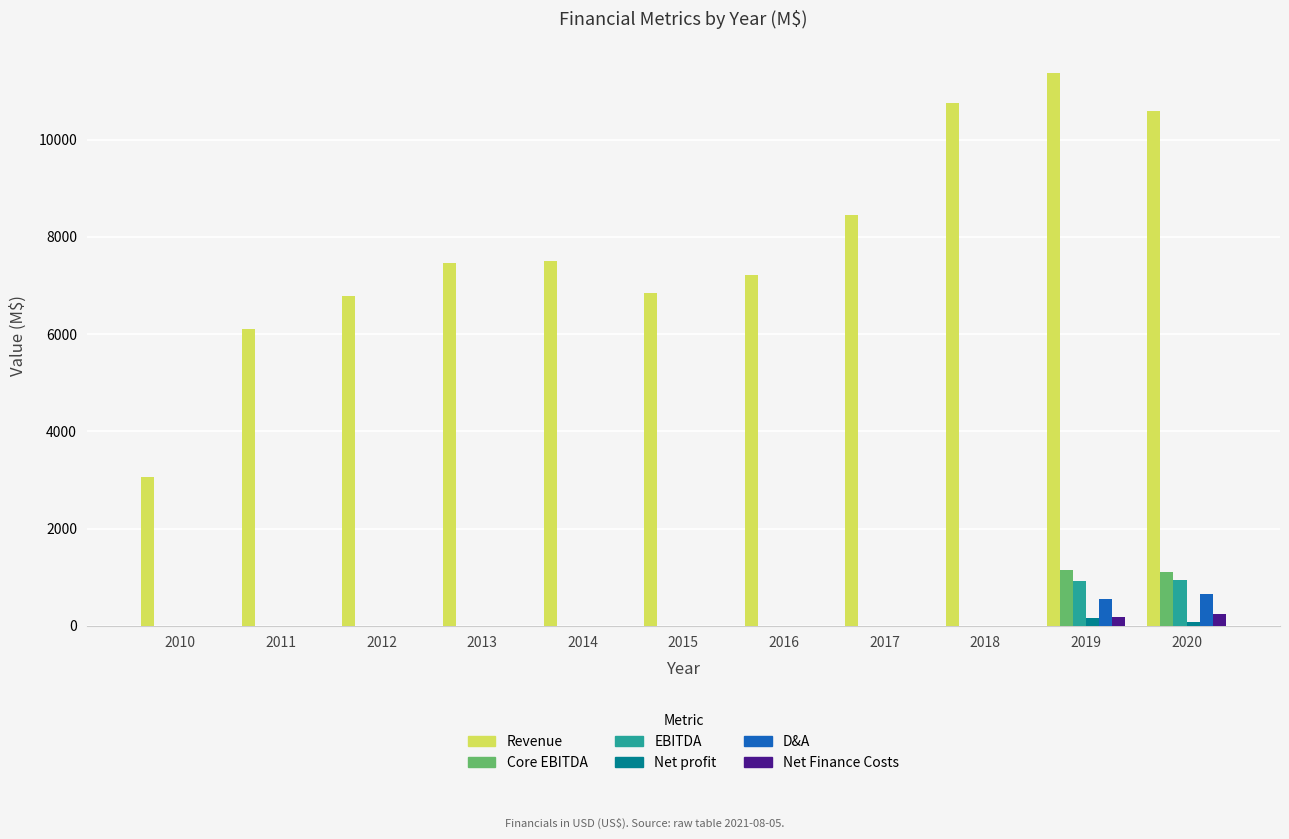

Which series has the largest range (max minus min)?

Revenue